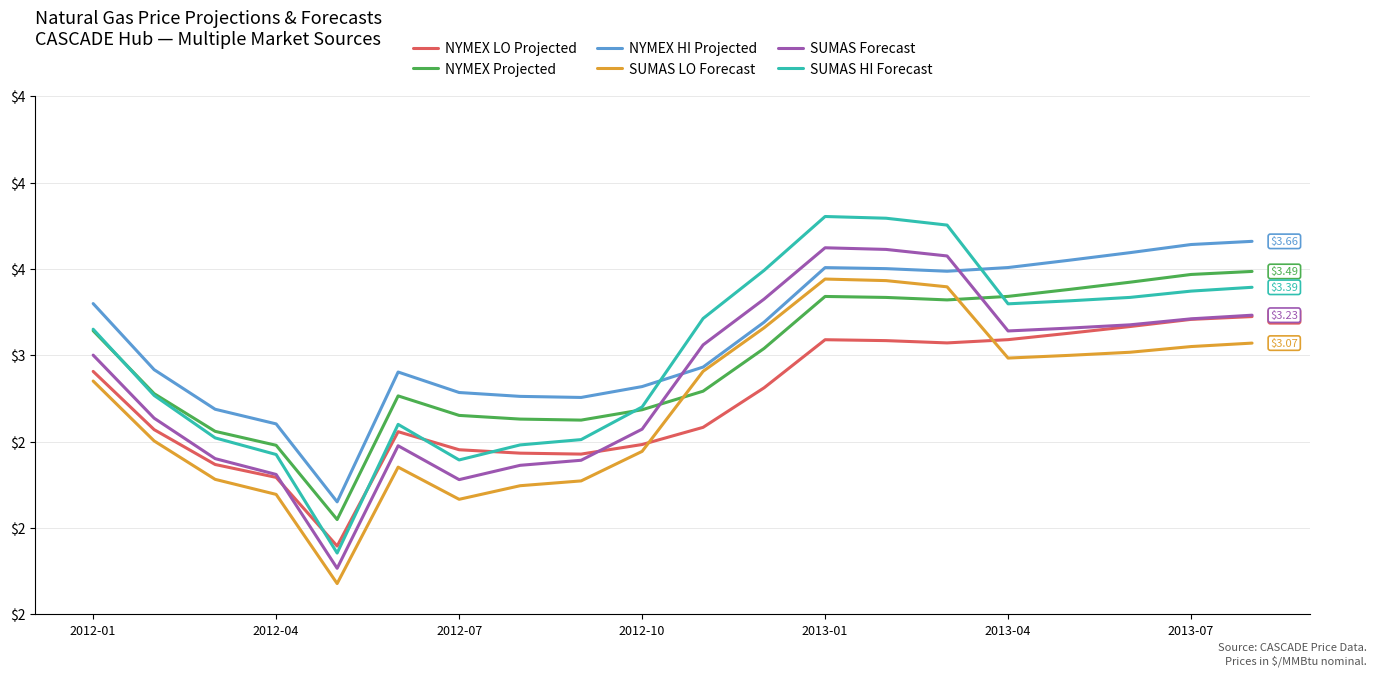

How many intersections are there between NYMEX Projected and SUMAS Forecast?

2